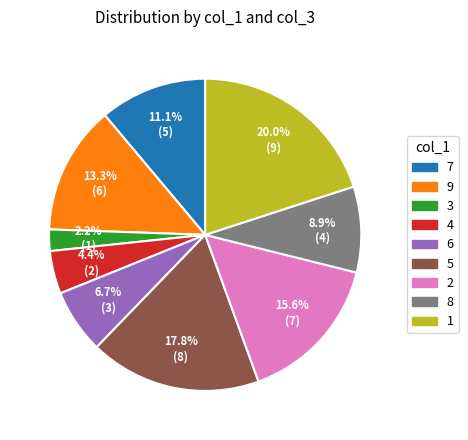

Which has a higher value, 5 or 7?

5